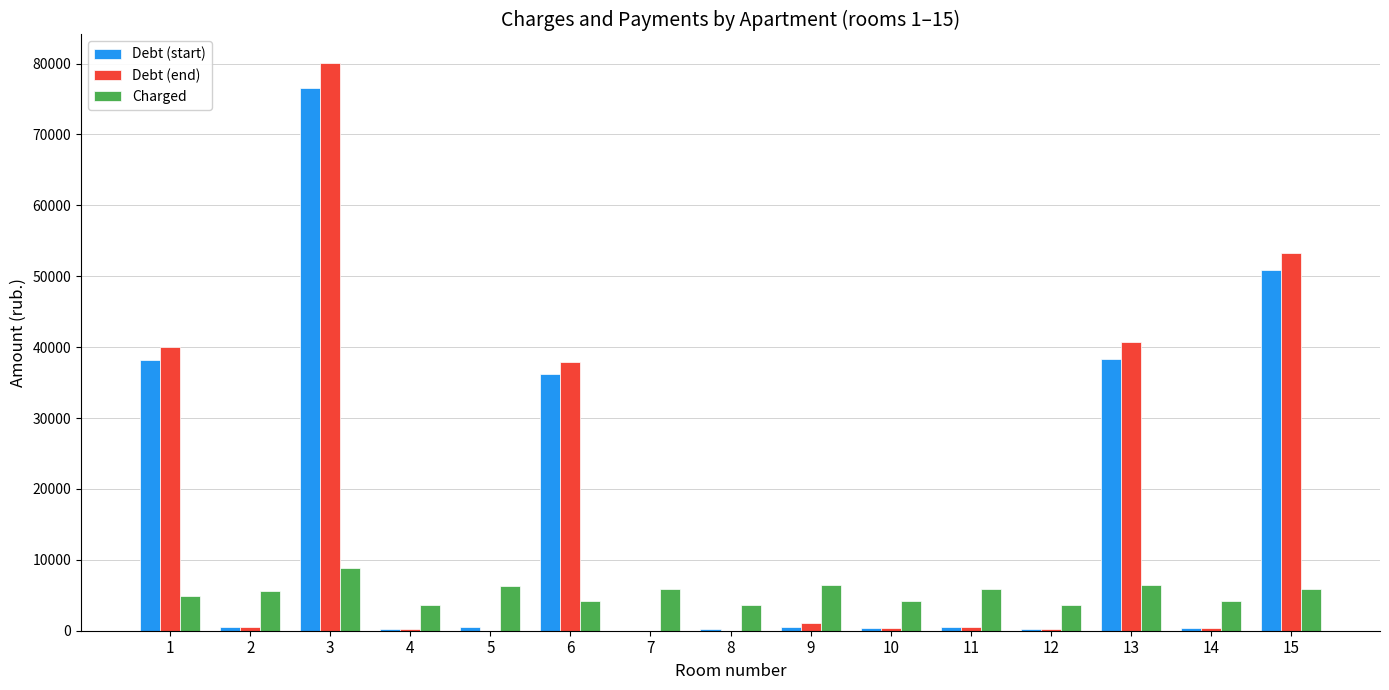

What is the highest value of the Charged series?

8845.4